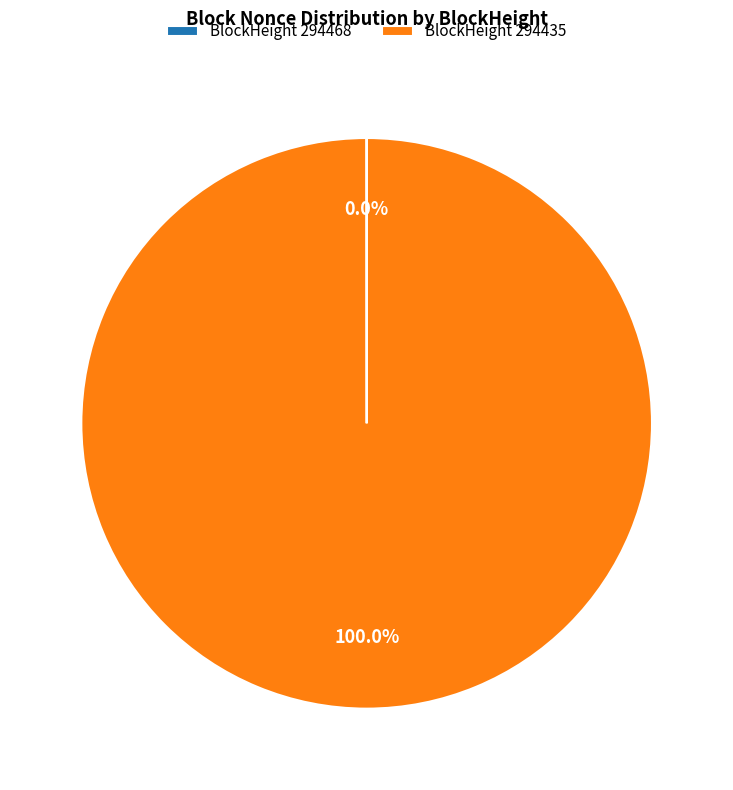

Which category has the biggest portion of the pie?

BlockHeight 294435